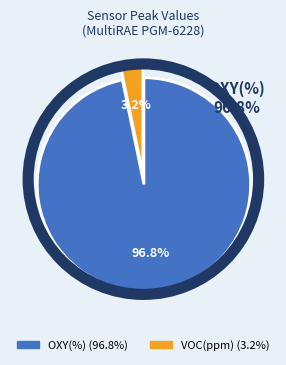

Is there any slice that represents more than half of the pie?

Yes